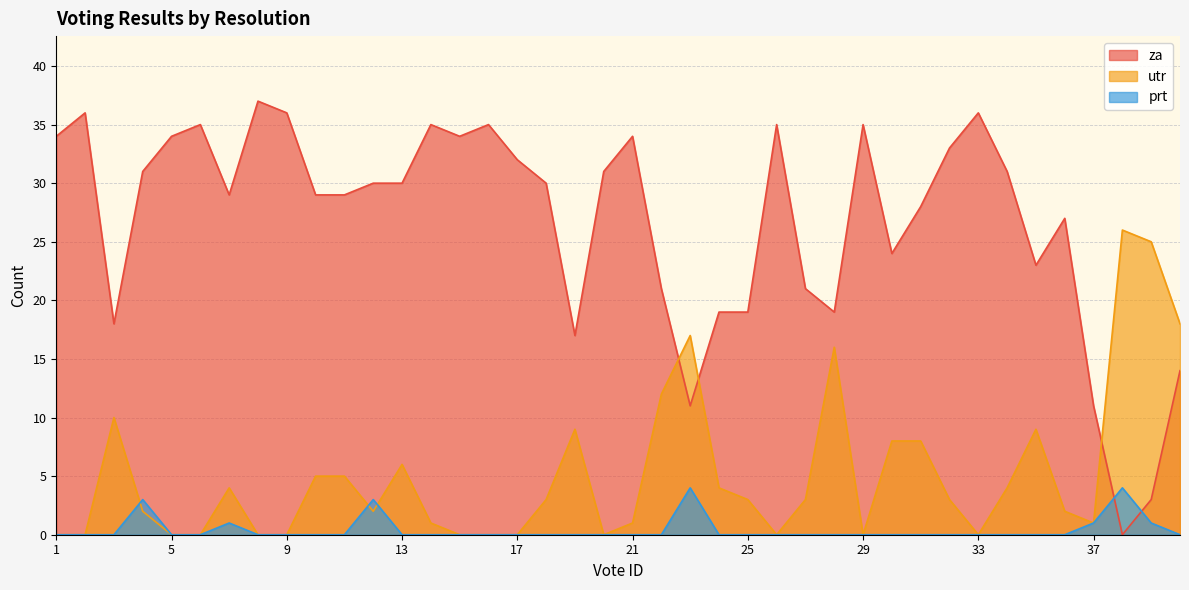

What are all the series names shown in the legend?

za, utr, prt